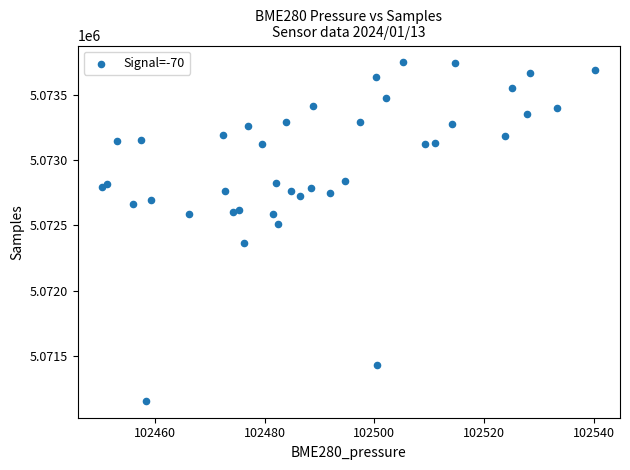

What Y value in the scatter plot is closest to 5072451?

5072511